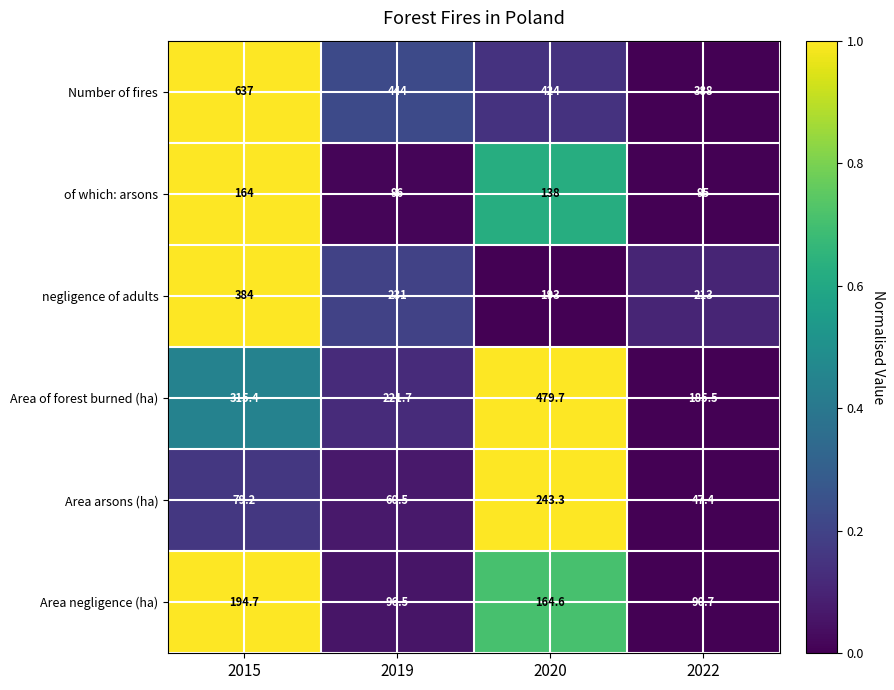

At which category does the chart reach its minimum across all series?

2022